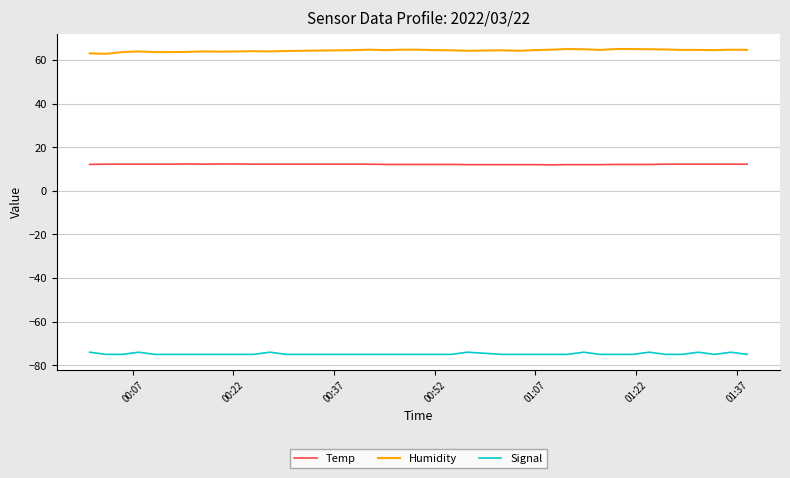

What is the highest value of the Temp series?

12.3